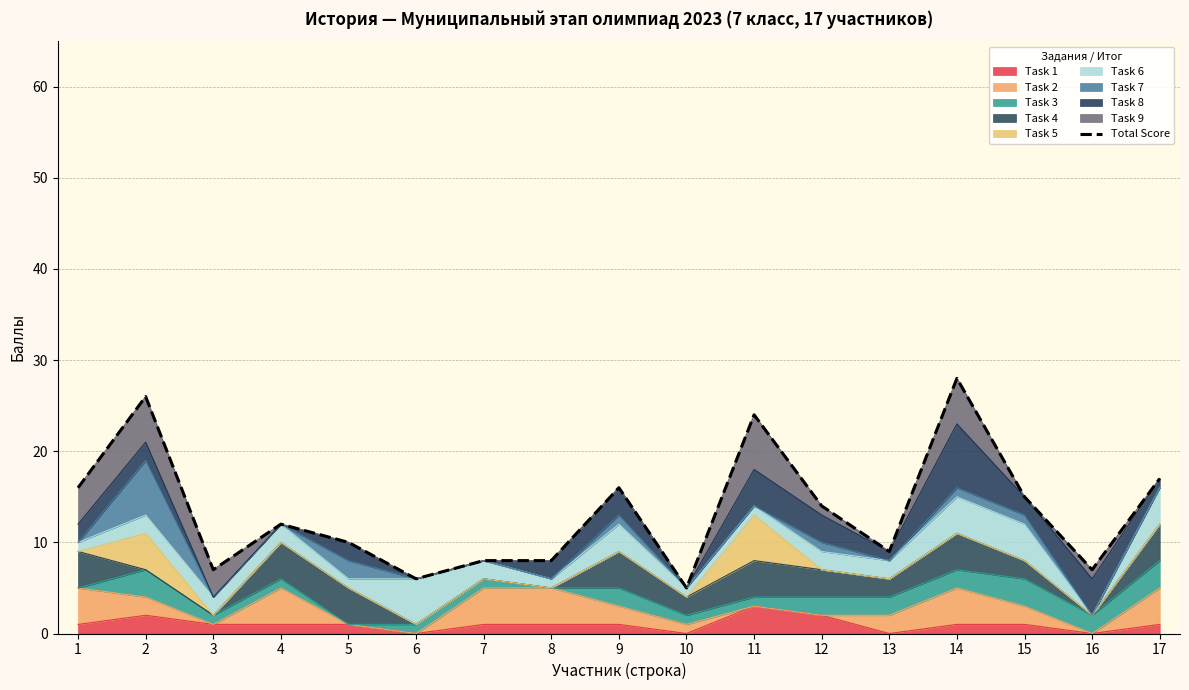

Where is the first local minimum?

3